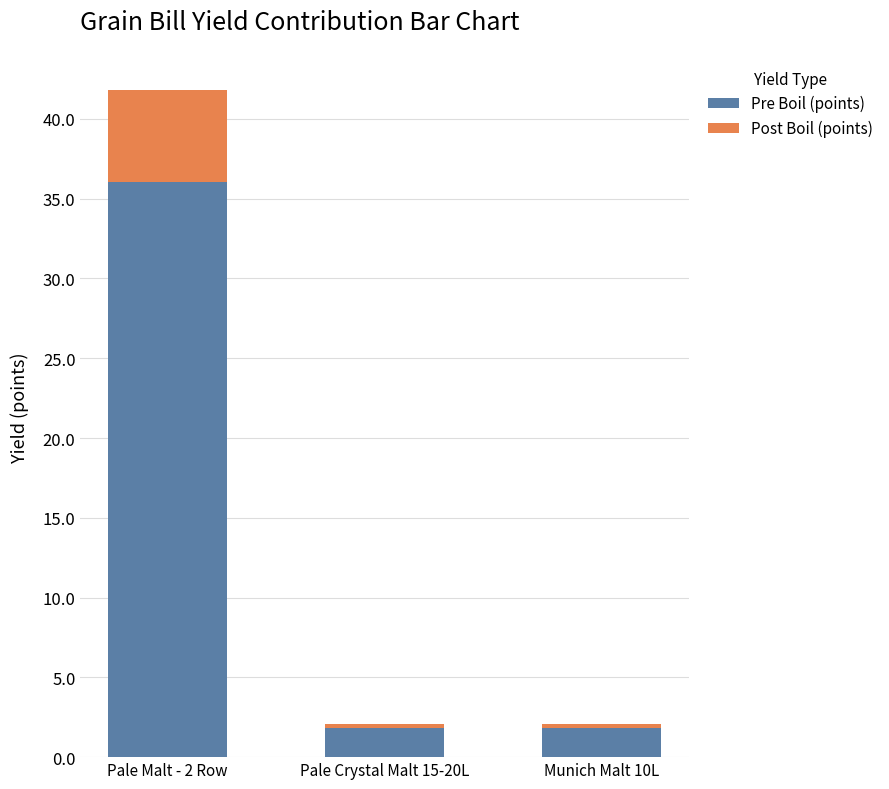

What is the difference between the maximum and minimum values in the Pre Boil (points) series?

34.2